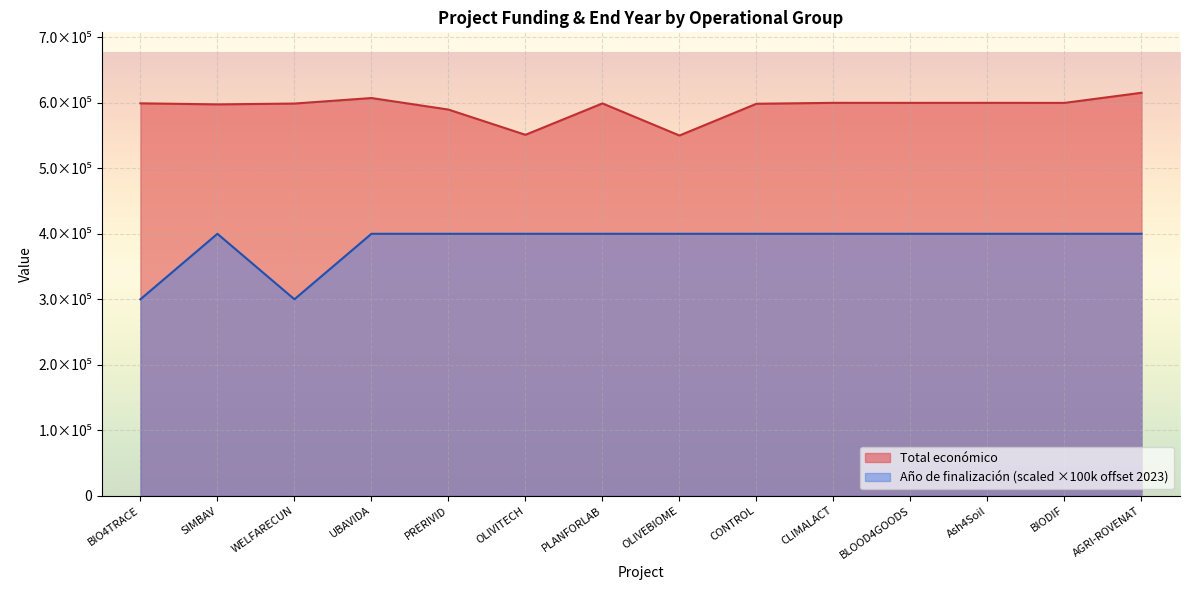

Does the chart display data point markers on the line(s)?

No